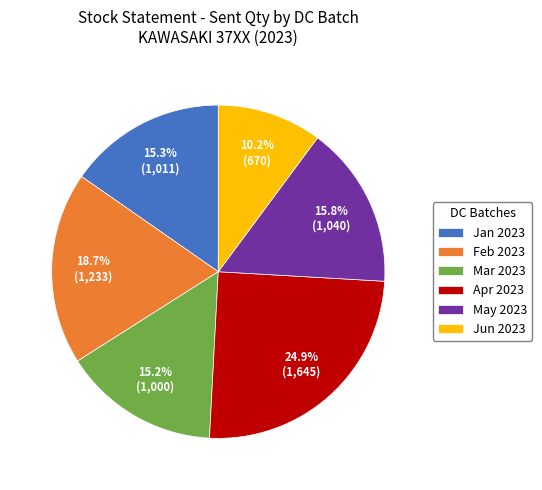

Which slice is the smallest?

Jun 2023